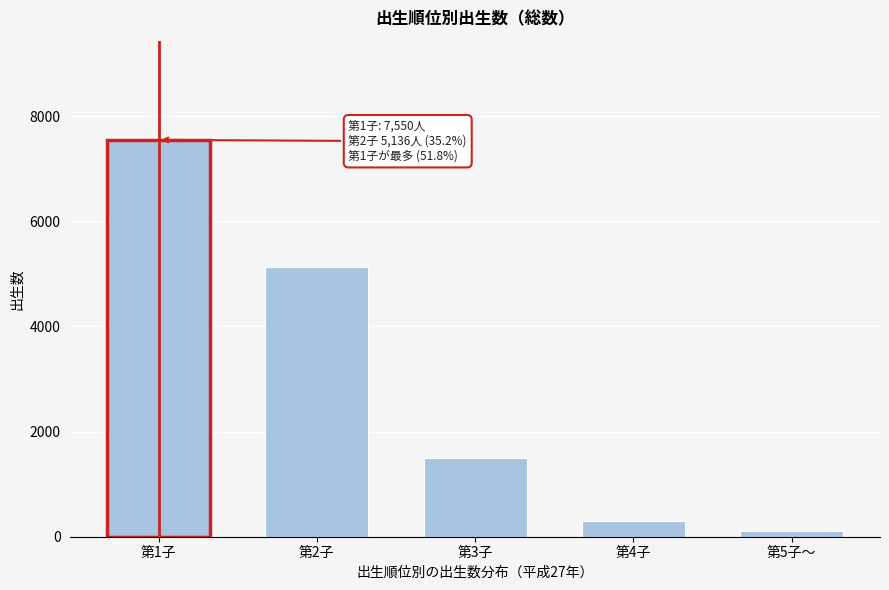

Reading left to right, extract all data points from this chart.

第1子=7550	第2子=5136	第3子=1494	第4子=305	第5子～=104